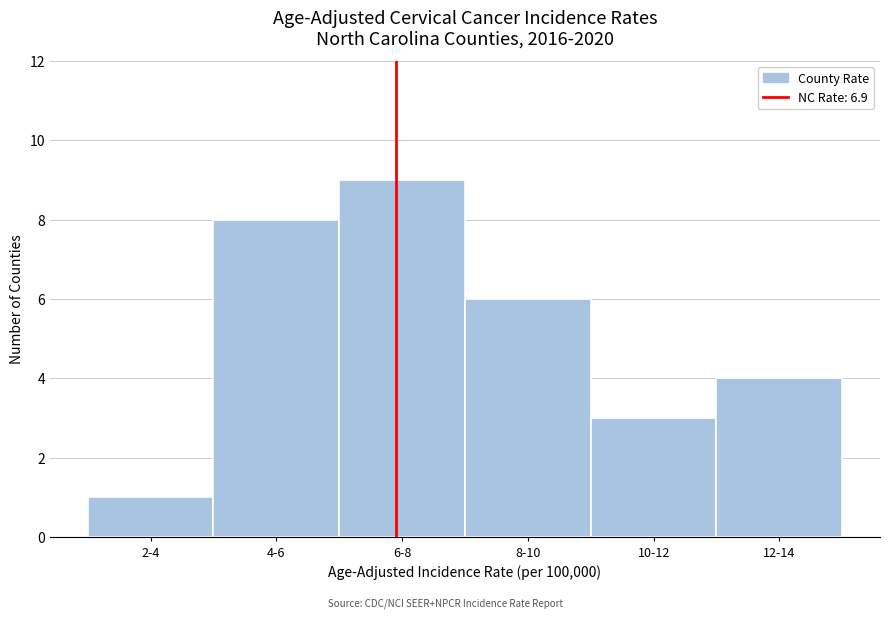

Reading left to right, what are all the values shown in this chart?

1	8	9	6	3	4